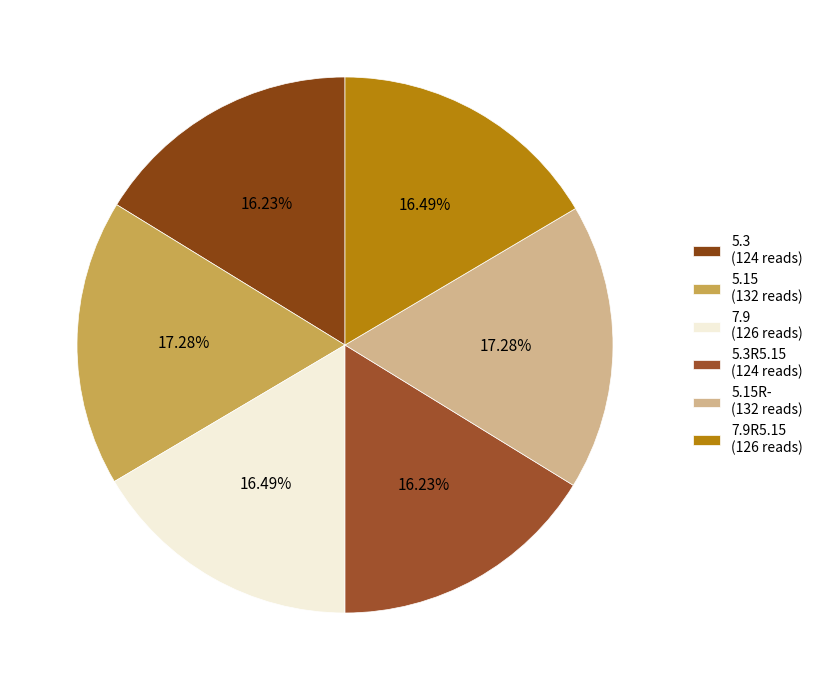

Count the number of slices in the pie.

6